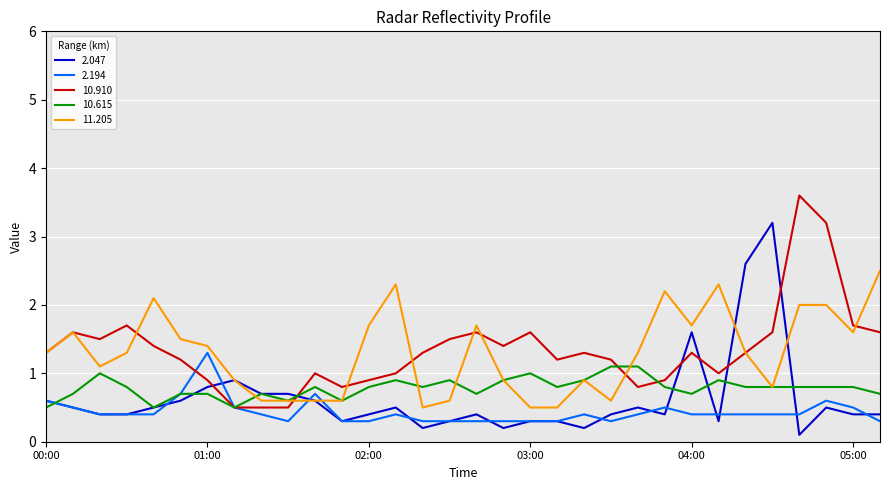

What is the minimum value for 10.910?

0.5